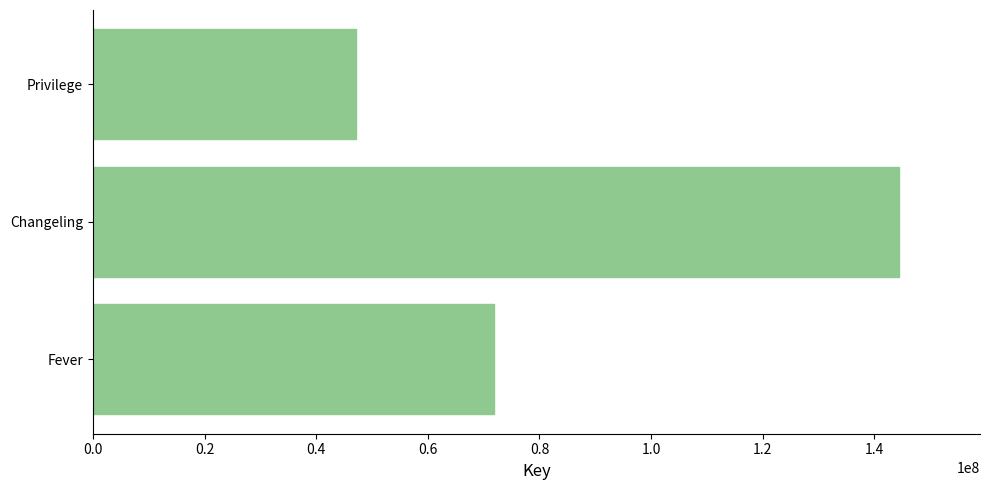

What is the change in value from Fever to Privilege?

-24781692